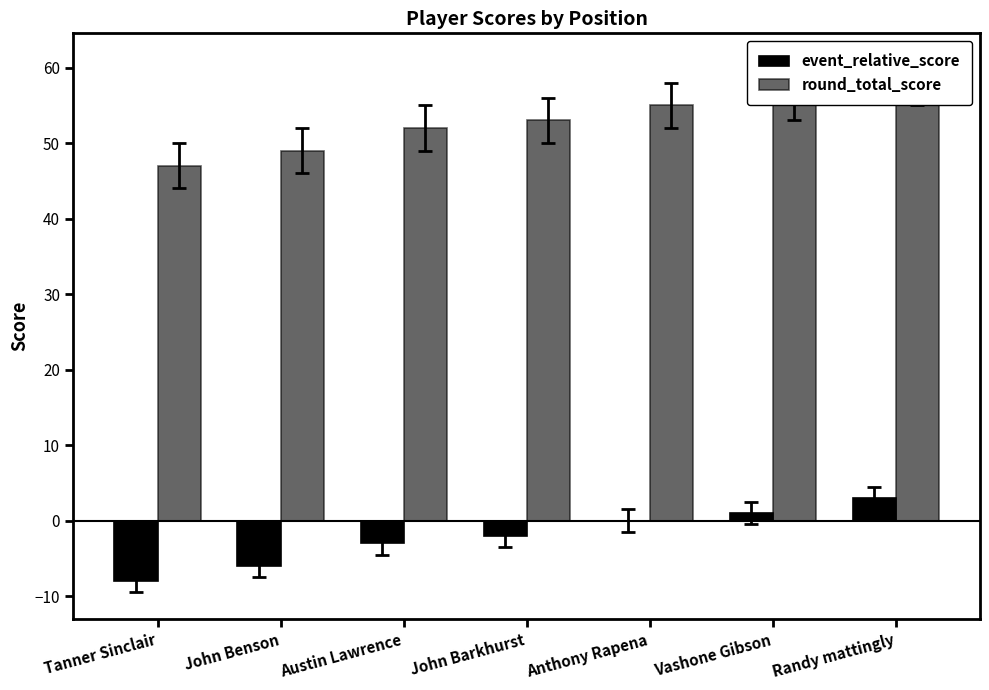

True or false: round_total_score has a value of 22 at Tanner Sinclair.

False